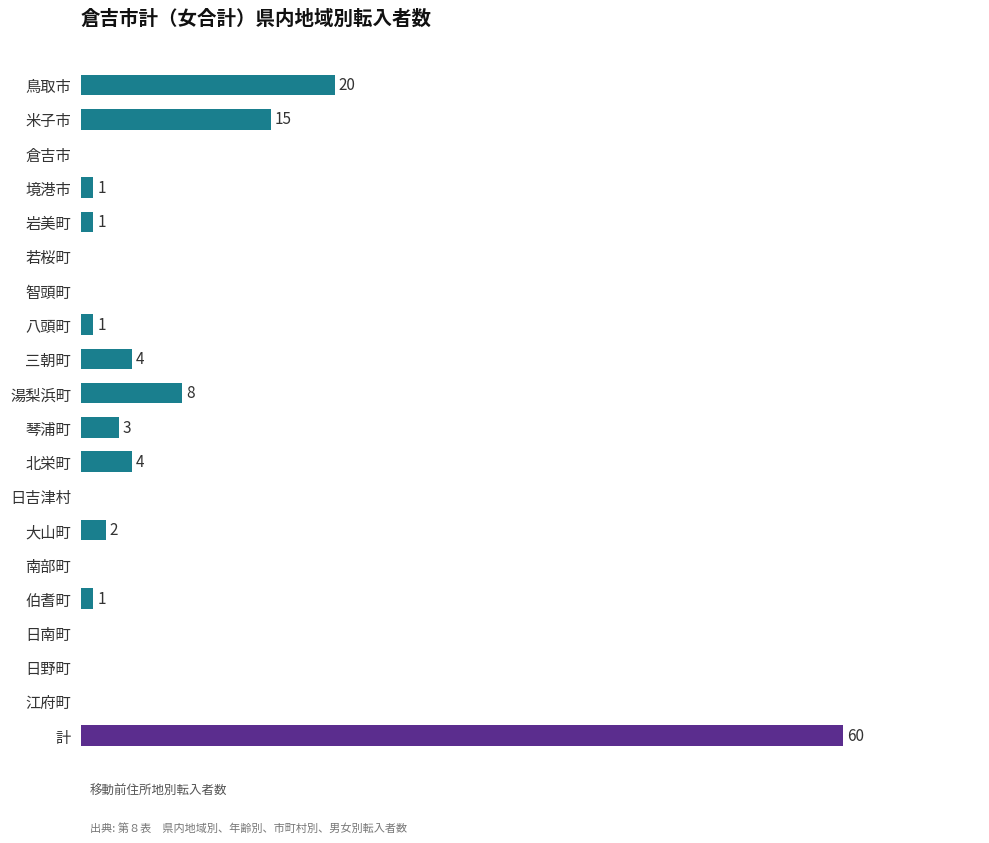

Which label corresponds to the largest value in the chart?

計